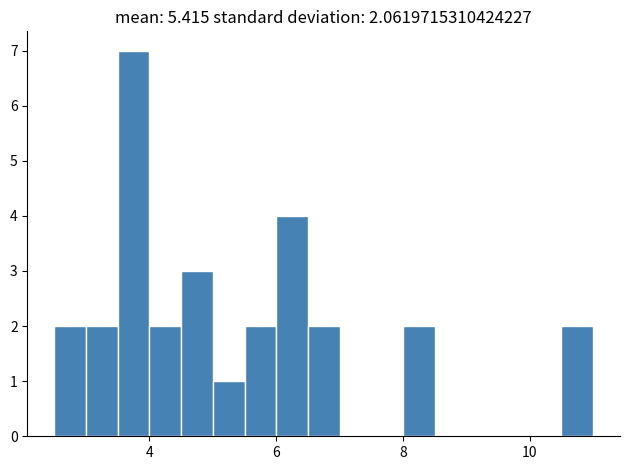

Around what value on the x-axis is the tallest bar? Give the approximate position of its centre, as read against the axis.

3.8